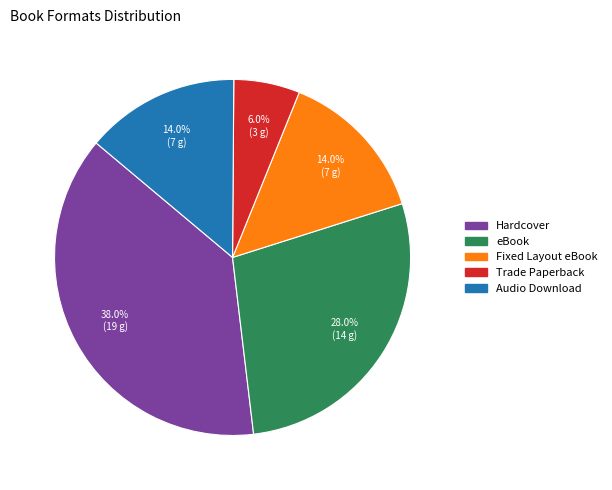

How many slices are in this pie chart?

5